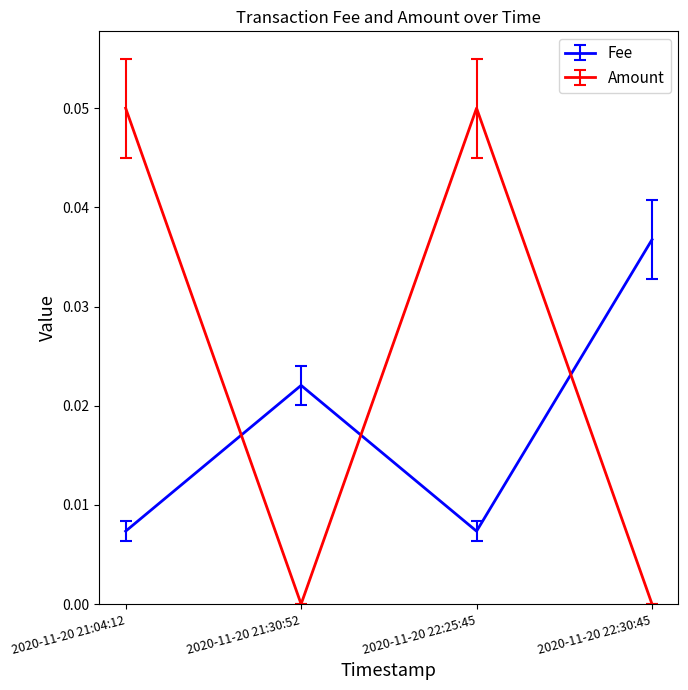

True or false: Fee and Amount cross at least once.

True